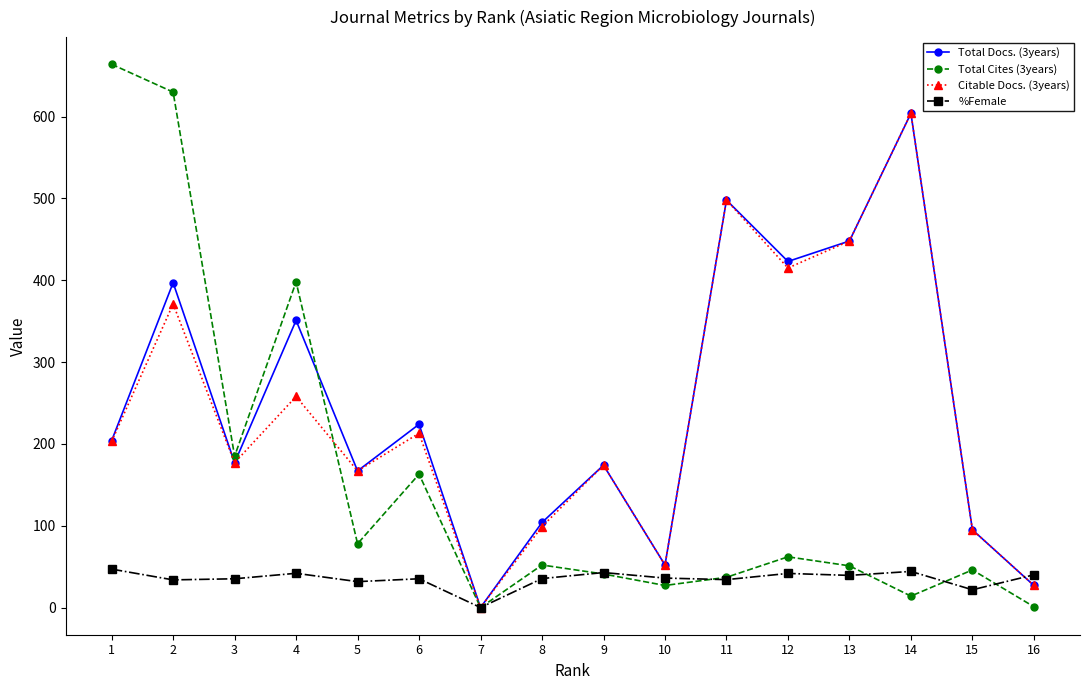

What is the spread (max minus min) of values at 3?

149.8